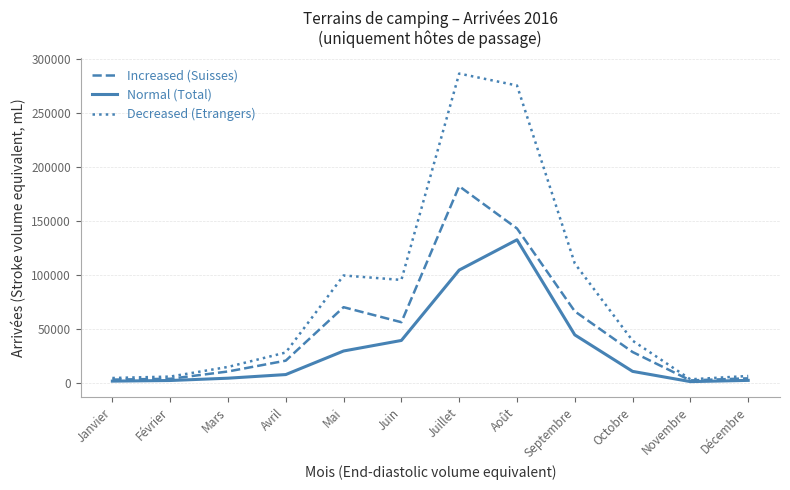

Which series changed the most between Janvier and Septembre?

Decreased (Etrangers)